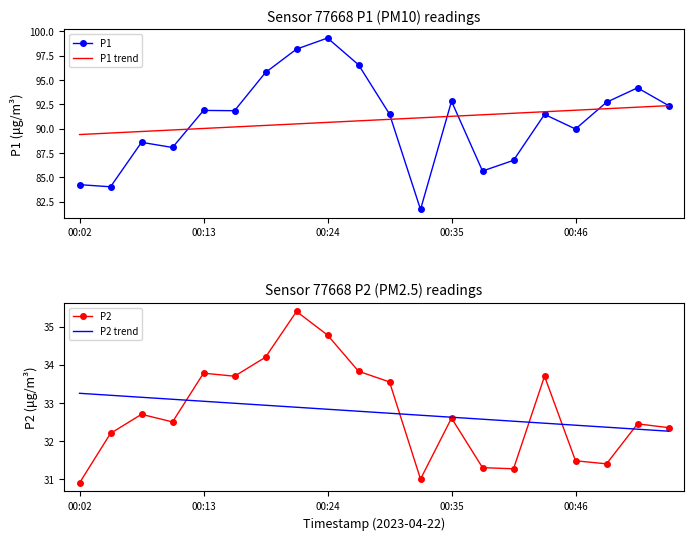

What is the spread (max minus min) of values at 5?

58.9